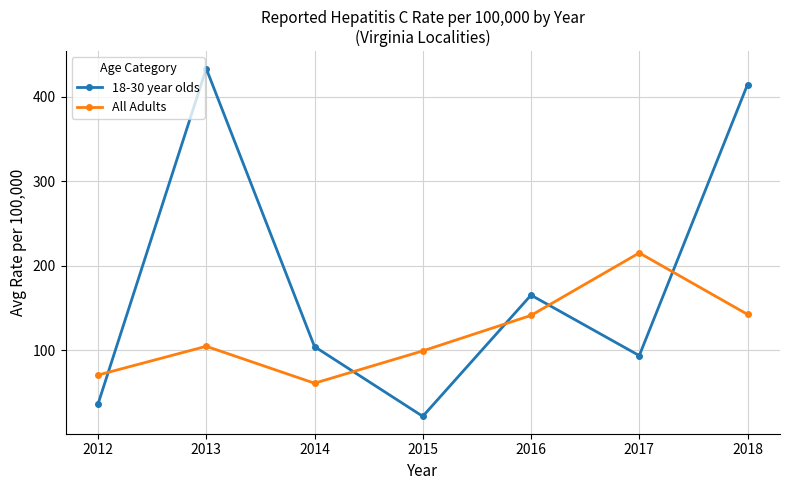

Where is the first local minimum for All Adults?

2014